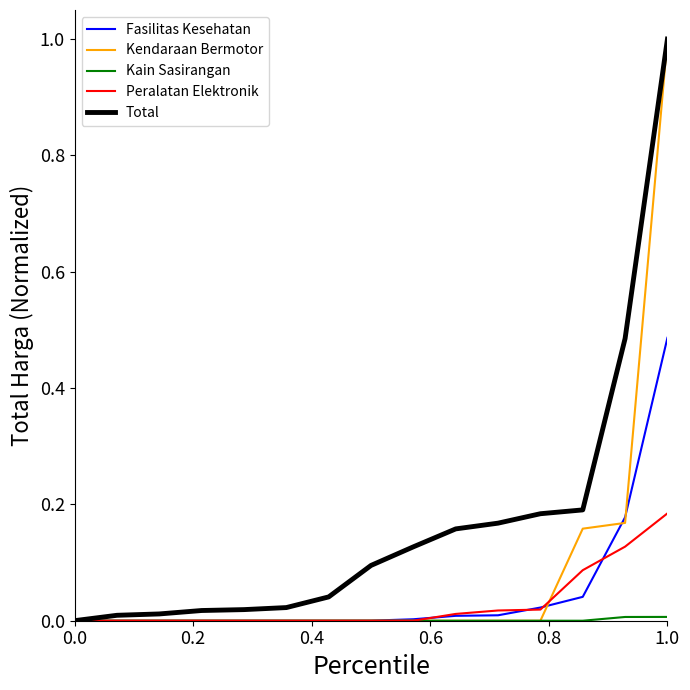

How many distinct data groups are displayed?

5